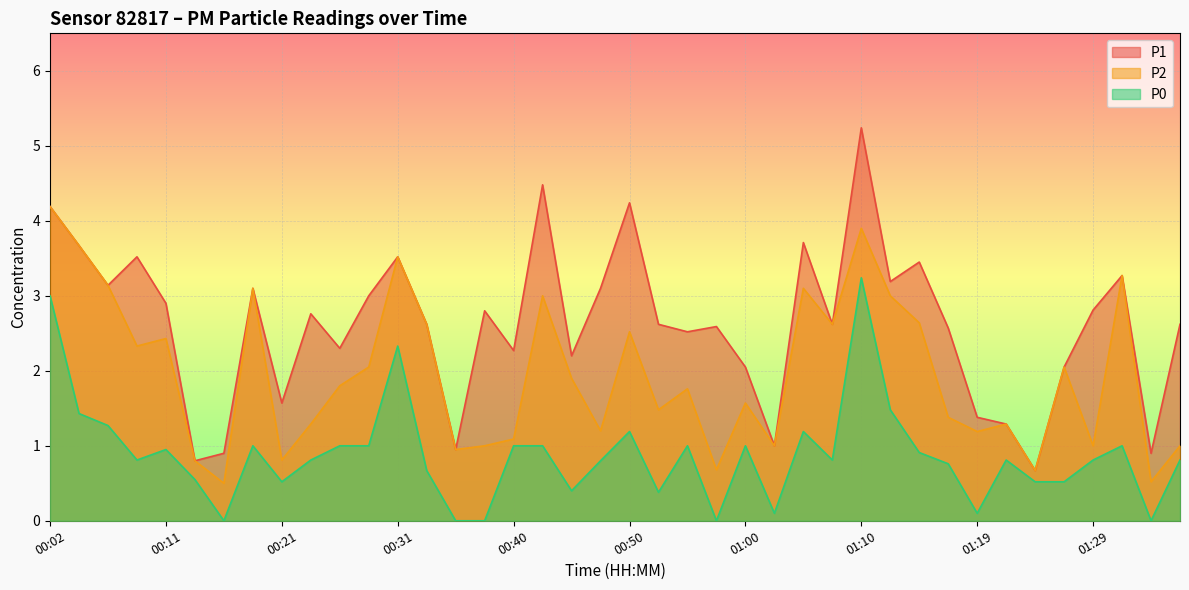

At which category is the sum across all series the highest?

01:10